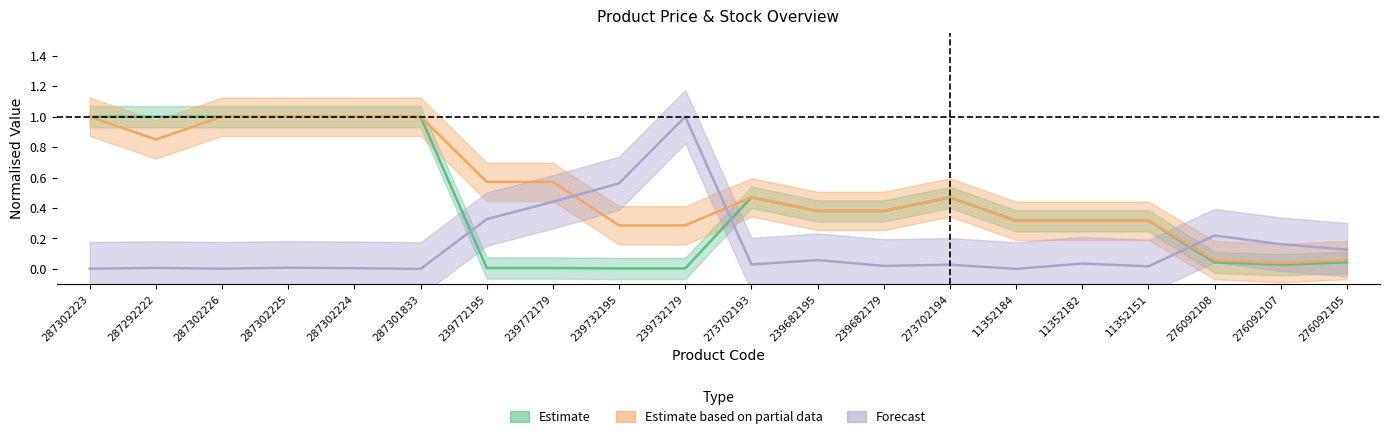

Reading left to right, what are all the values shown in this chart?

Ціна: 1.0	1.0	1.0	1.0	1.0	1.0	0.0	0.0	0.0	0.0	0.5	0.4	0.4	0.5	0.3	0.3	0.3	0.0	0.0	0.0
Доп. ціна: 1.0	0.9	1.0	1.0	1.0	1.0	0.6	0.6	0.3	0.3	0.5	0.4	0.4	0.5	0.3	0.3	0.3	0.1	0.0	0.1
Залишок: 0.0	0.0	0.0	0.0	0.0	0.0	0.3	0.4	0.6	1.0	0.0	0.1	0.0	0.0	0.0	0.0	0.0	0.2	0.2	0.1